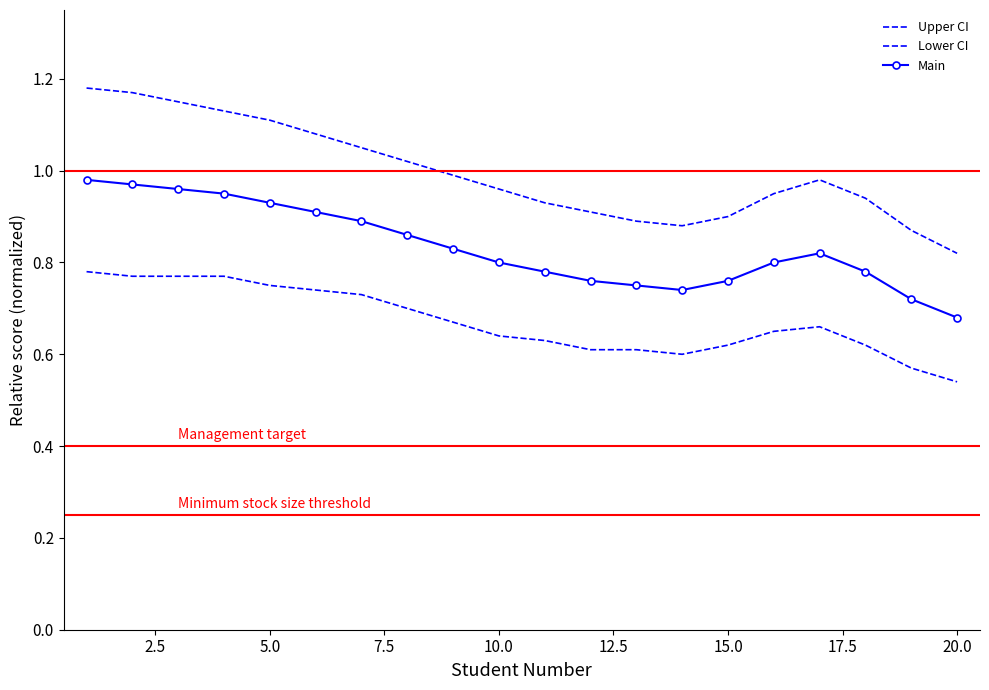

What is the average value of the Upper CI series?

1.0